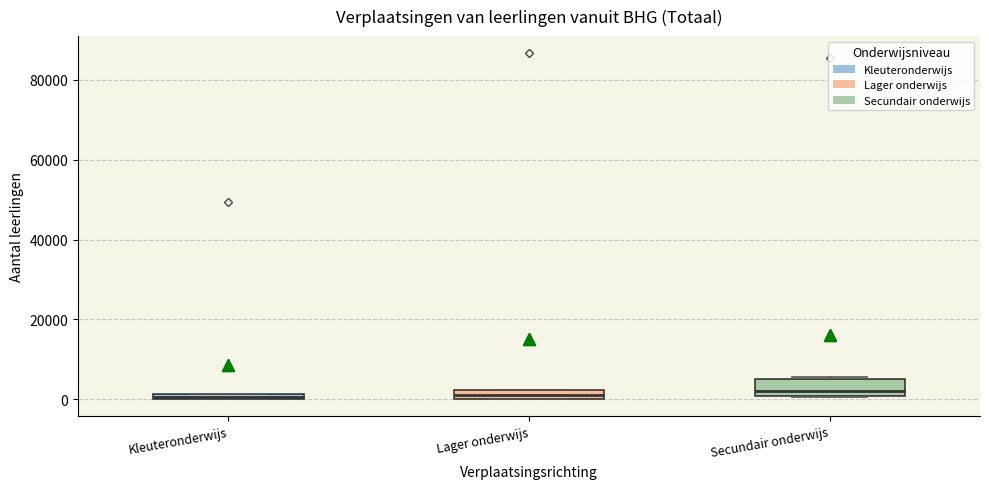

Where is the upper edge of the box for Kleuteronderwijs on the y-axis? The values are not printed on the chart, so give them approximately, as read against the axis.

2000